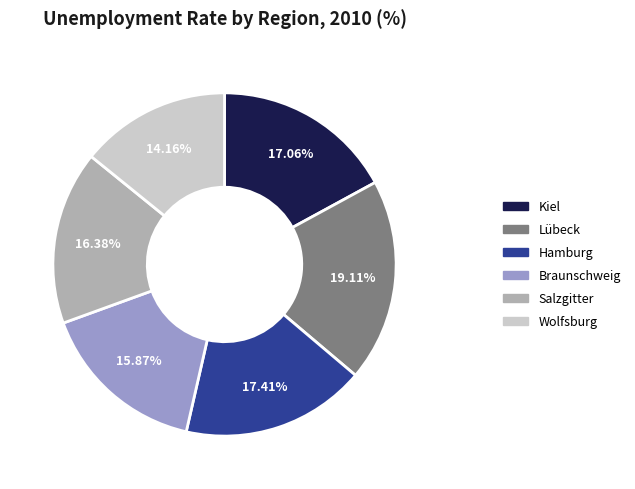

What portion of the pie excludes Braunschweig?

84.1%